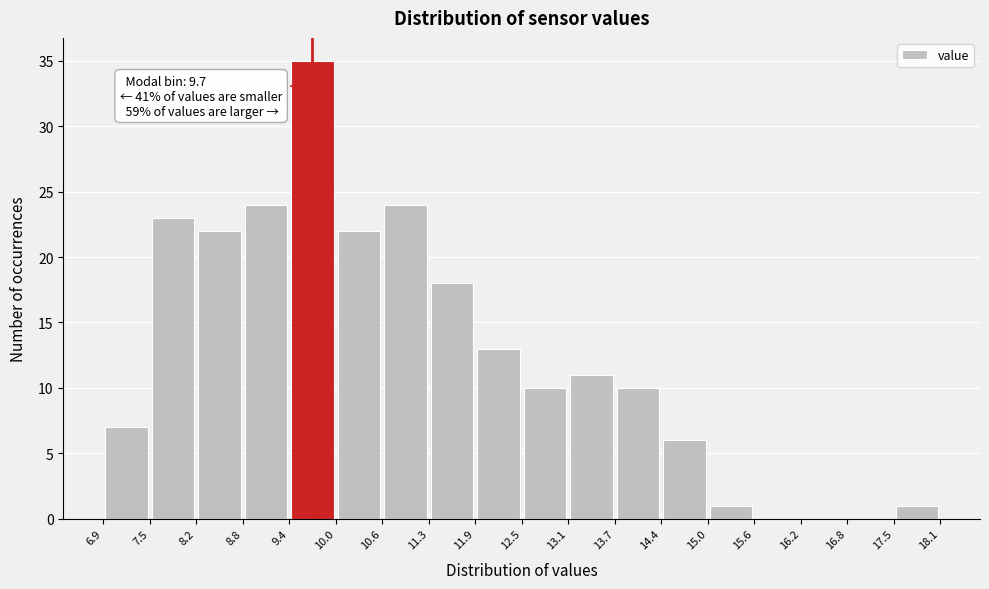

Which range on the x-axis has the tallest bar?

9.4 to 10.0